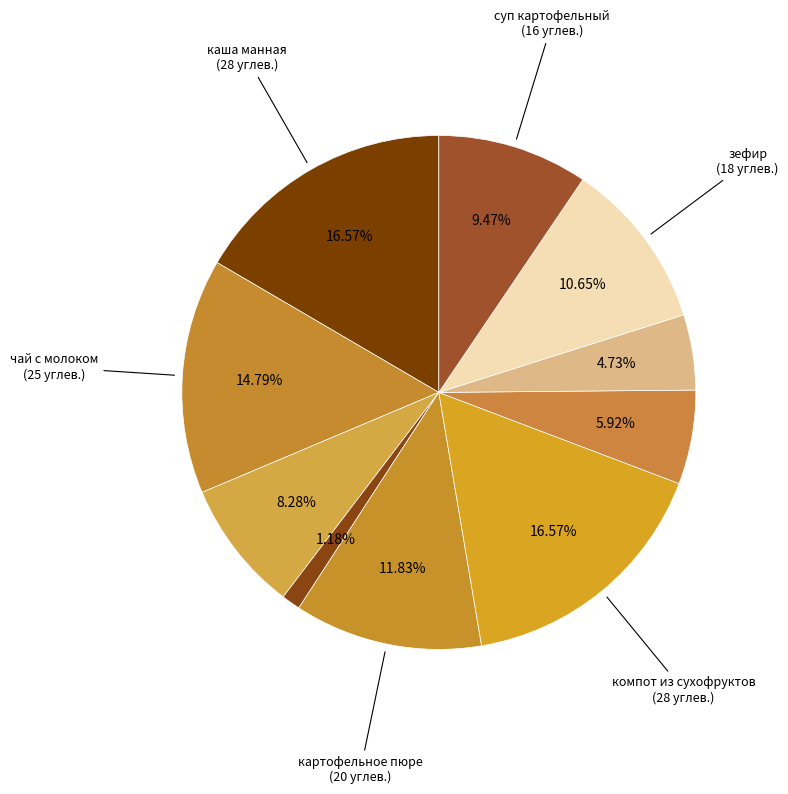

Which category has the smallest portion of the pie?

филе птицы (7-11)